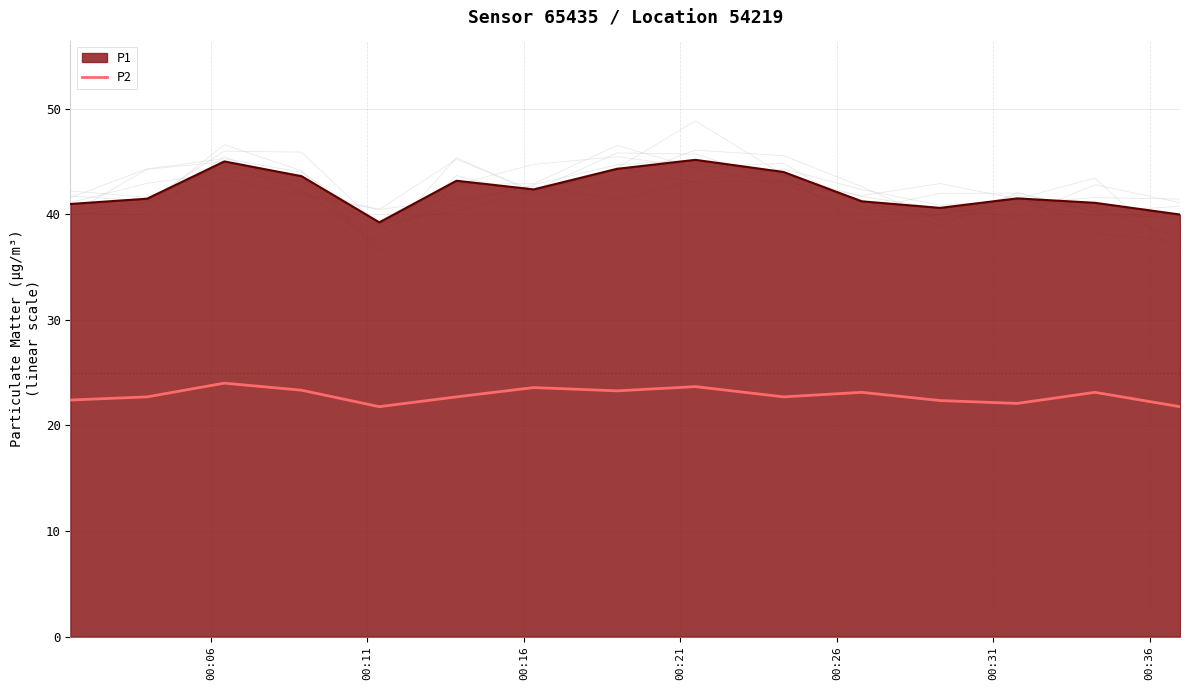

True or false: P1 and P2 cross at least once.

False